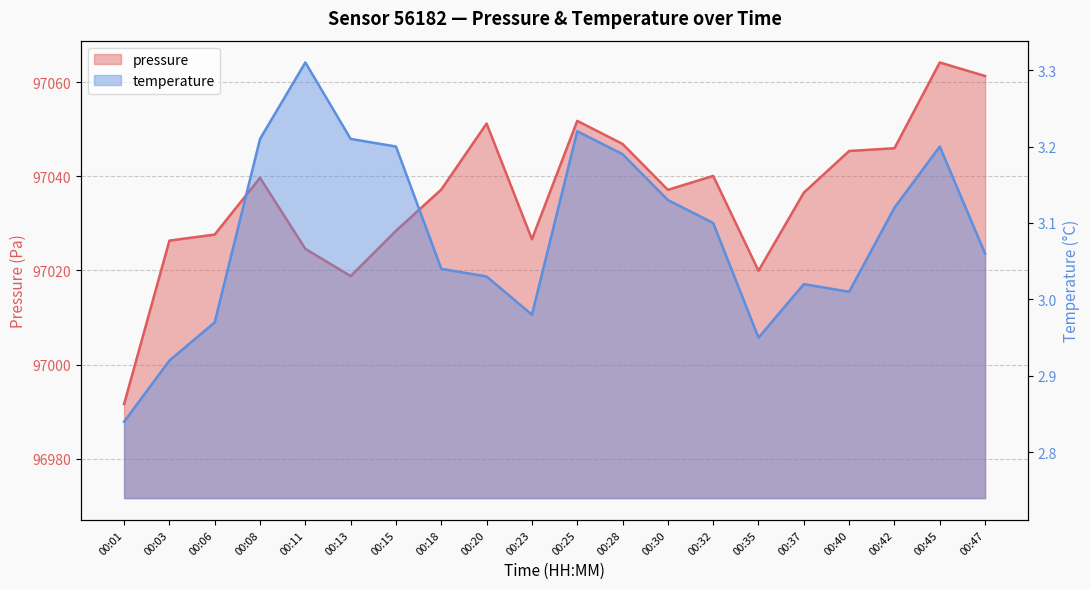

Which series has the largest total across all categories?

pressure